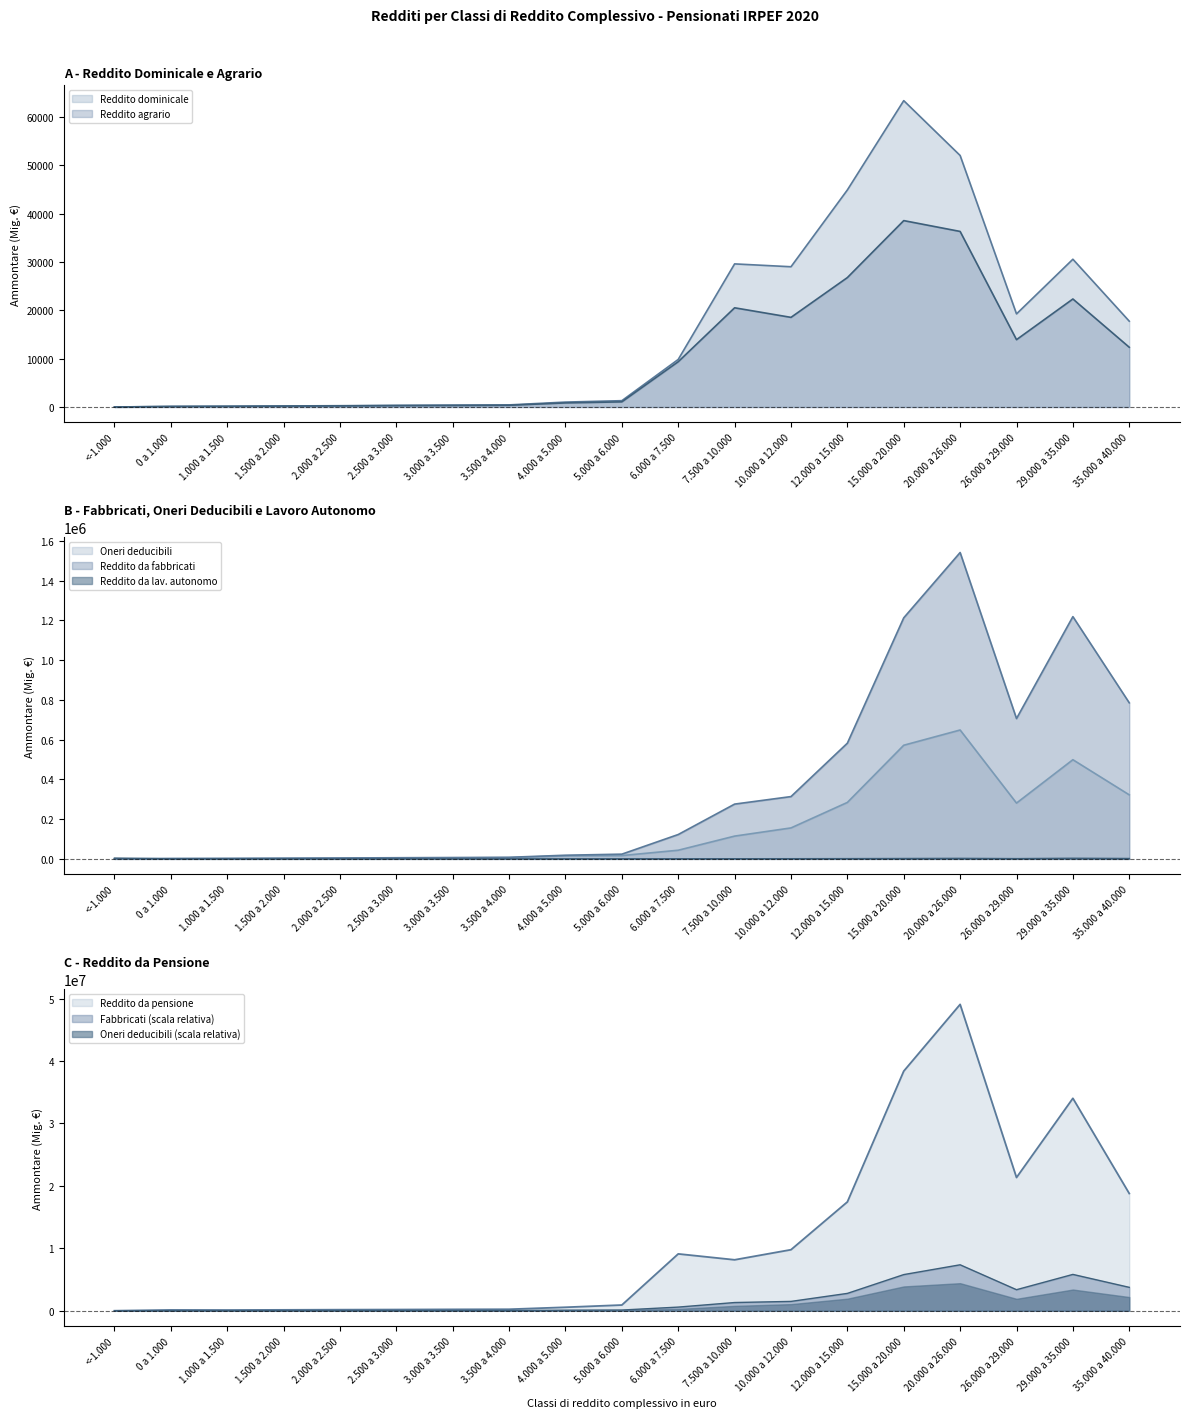

What is the value of the Reddito da lavoro autonomo (Ammontare) point at the 11th from the left?

534